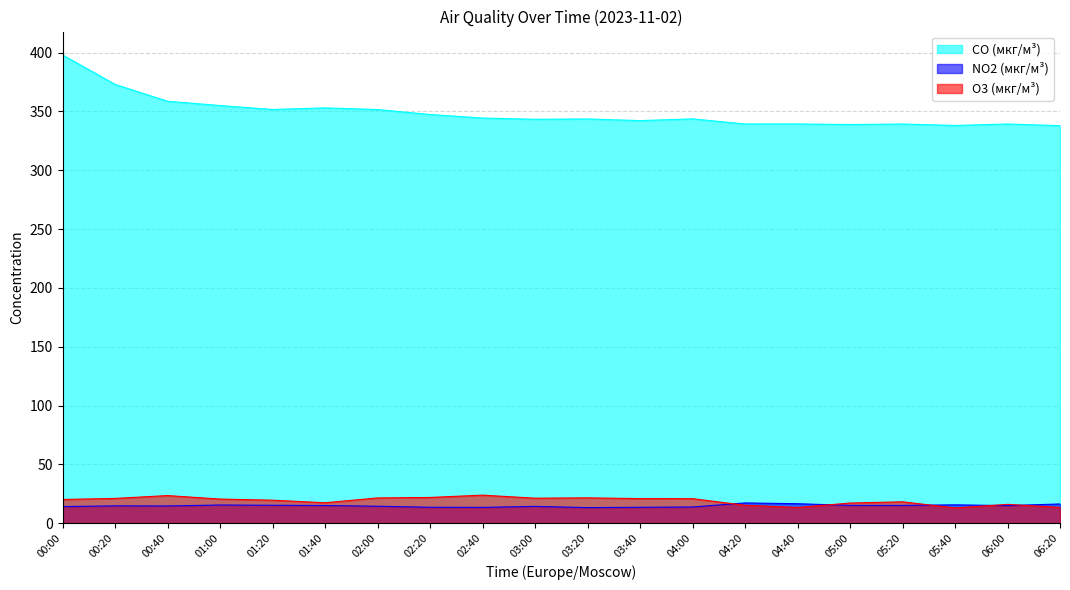

At how many categories does at least one series exceed 317?

20